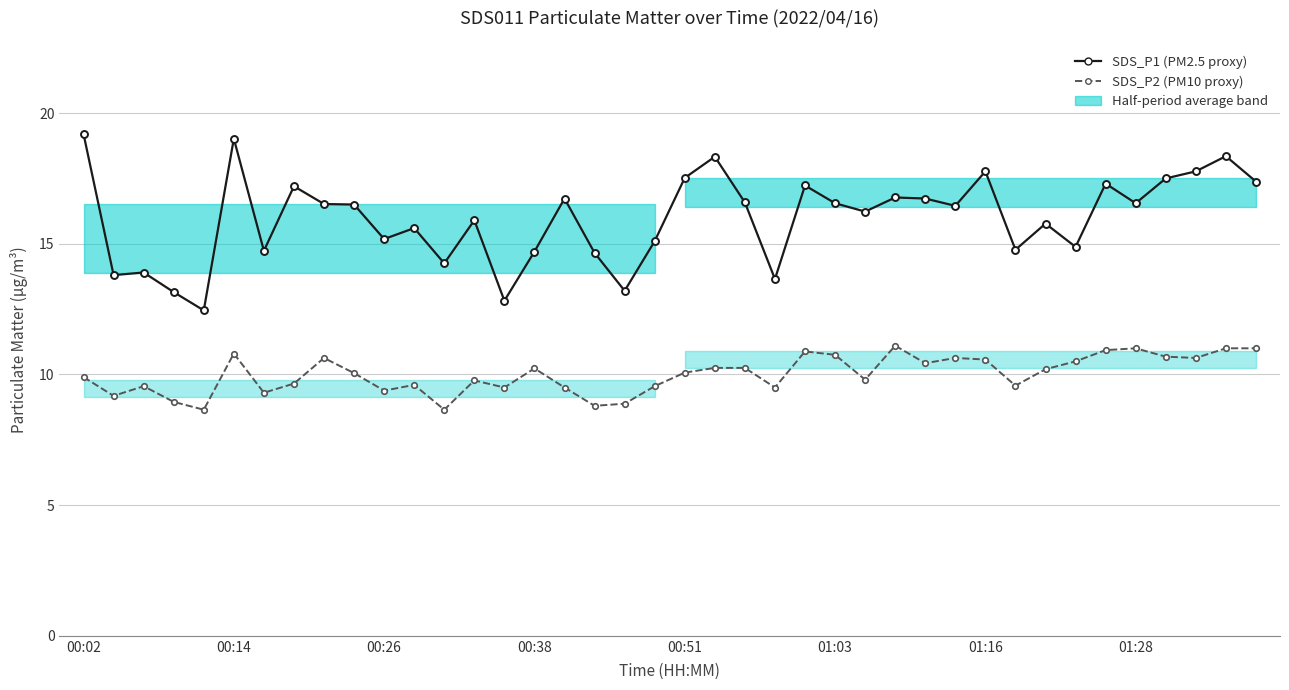

Which series has the widest spread of values?

SDS_P1 (PM2.5 proxy)